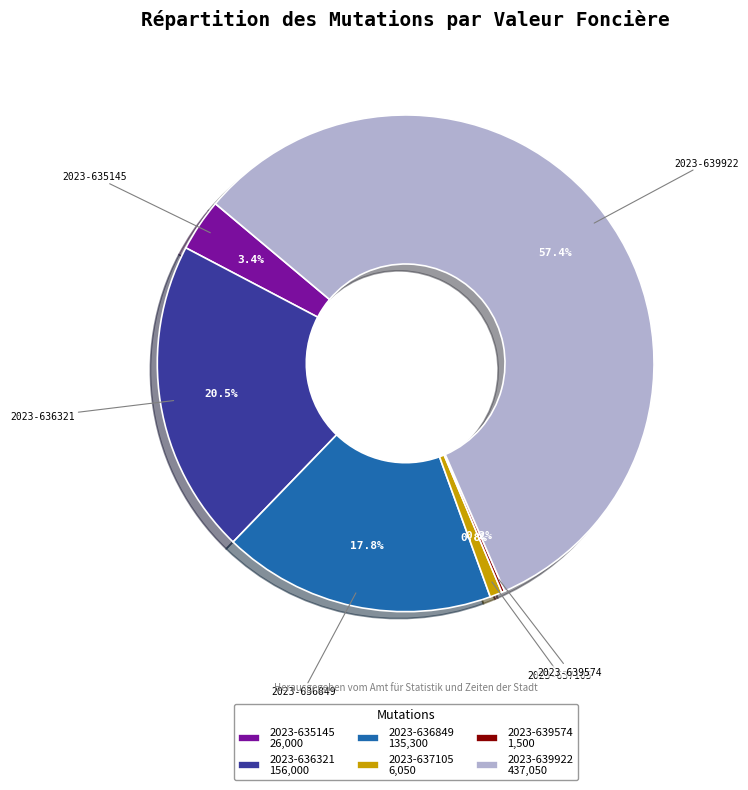

Does any single category account for the majority?

Yes